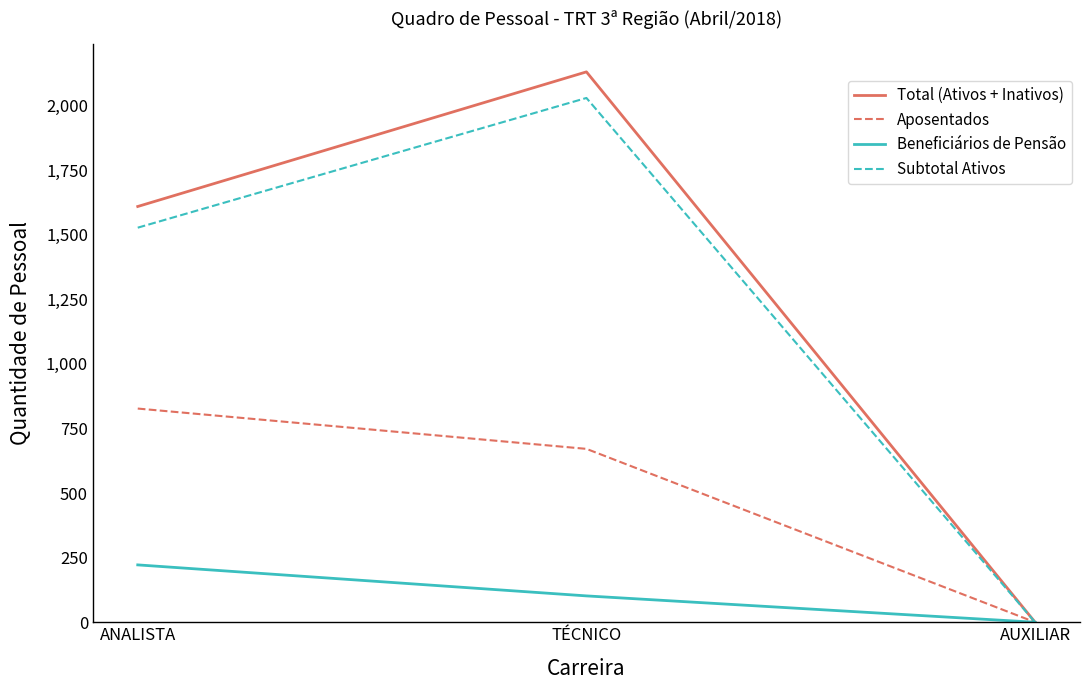

Reading right to left, list all the values displayed in this chart.

Total (Ativos + Inativos): 0	2130	1609
Aposentados: 0	671	827
Beneficiários de Pensão: 0	102	222
Subtotal Ativos: 0	2029	1527